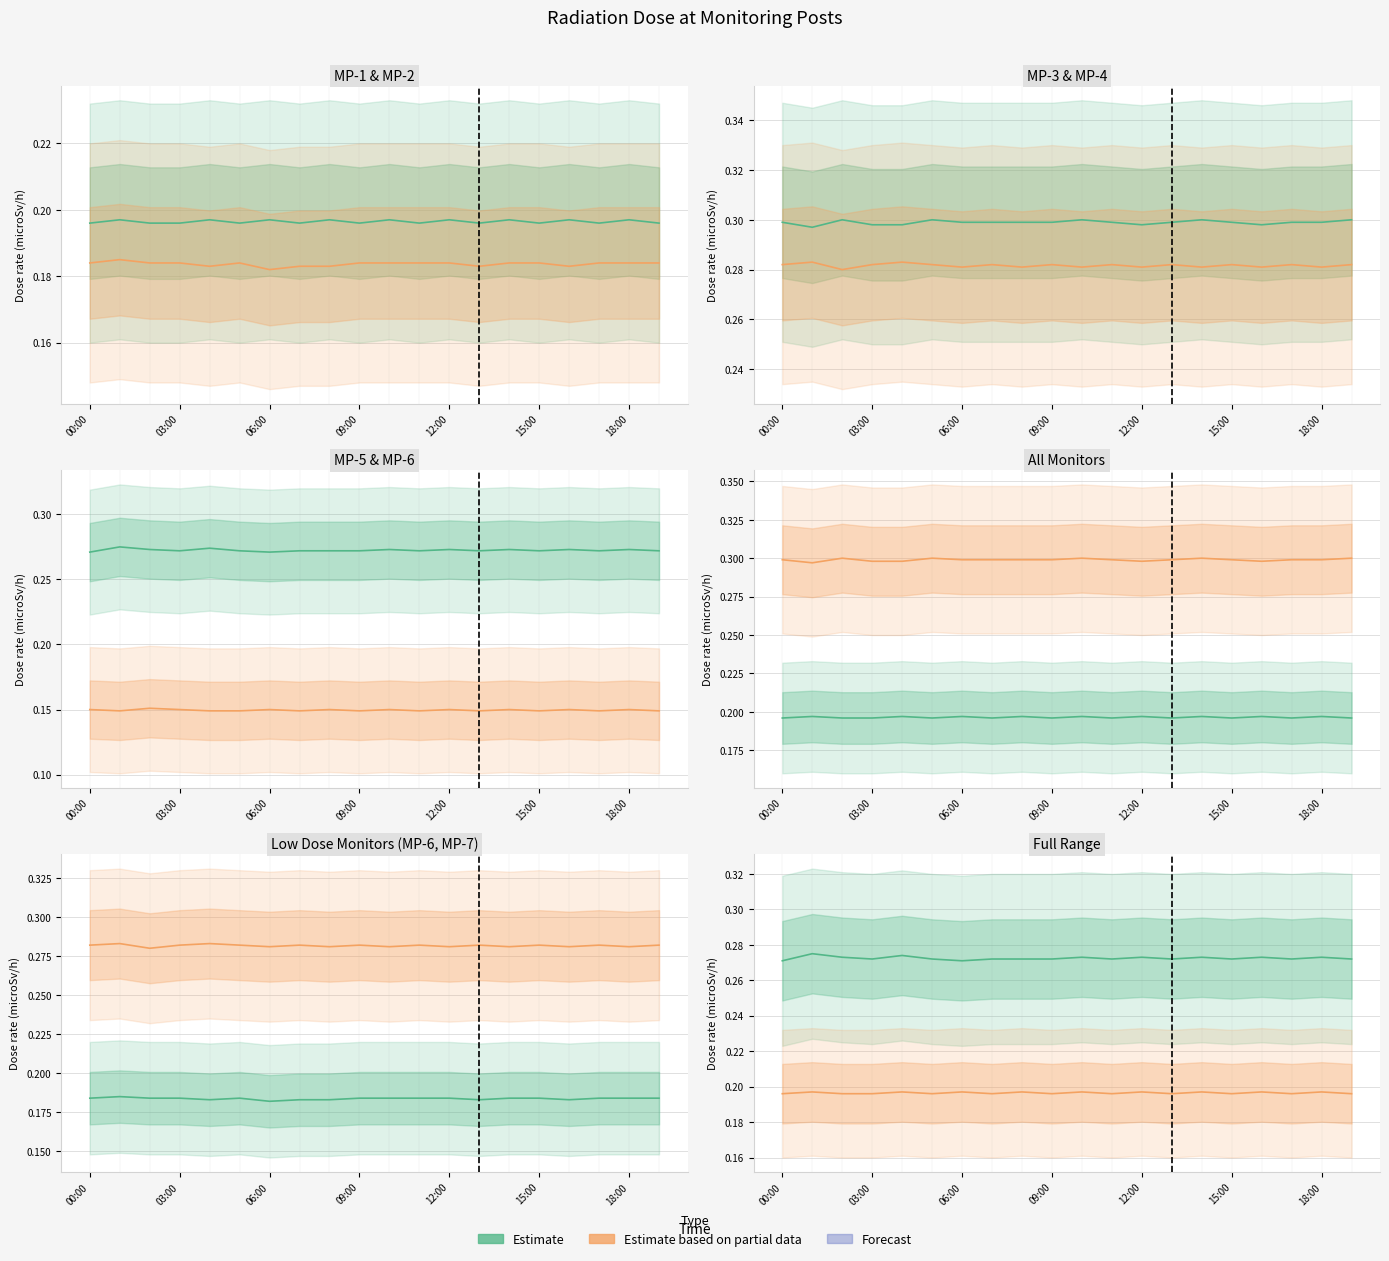

What is the minimum value for MP-1(microSv/h)?

0.2